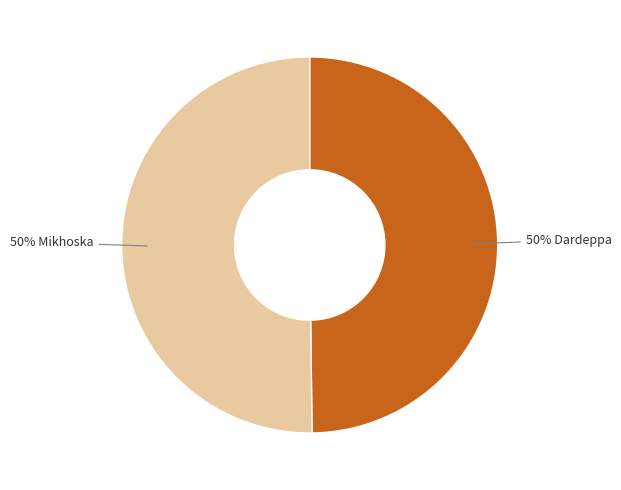

To the nearest percent, what is the average slice percentage?

50%